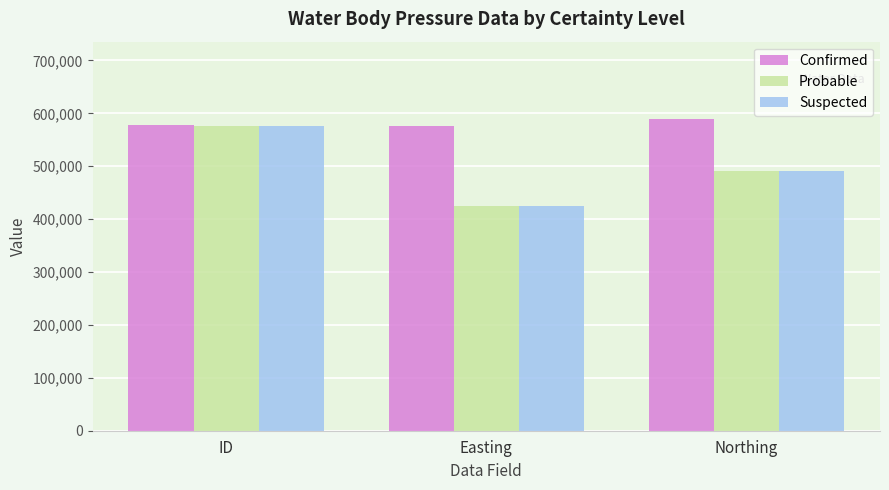

What is the difference between the highest and lowest values at Northing?

98084